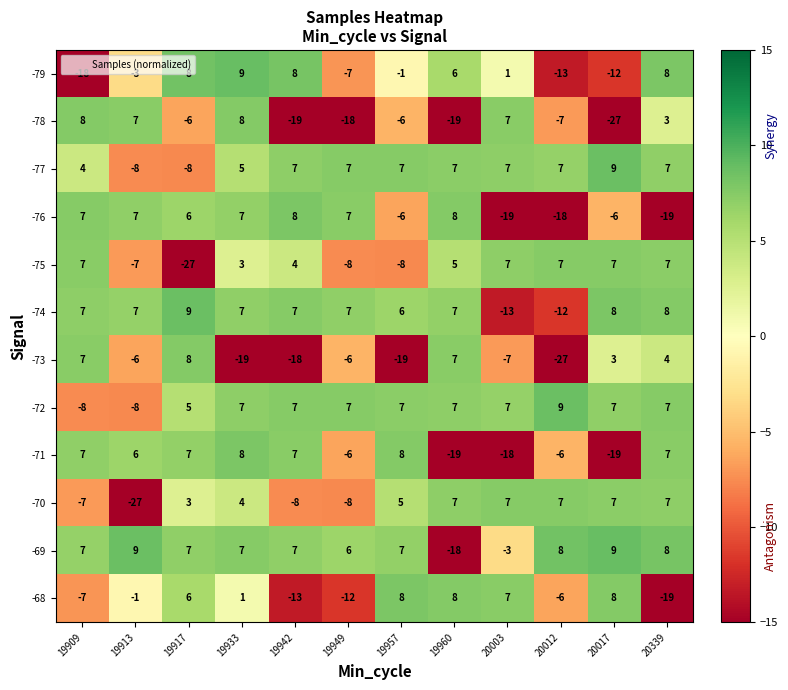

What is the sum of all -74 values?

48